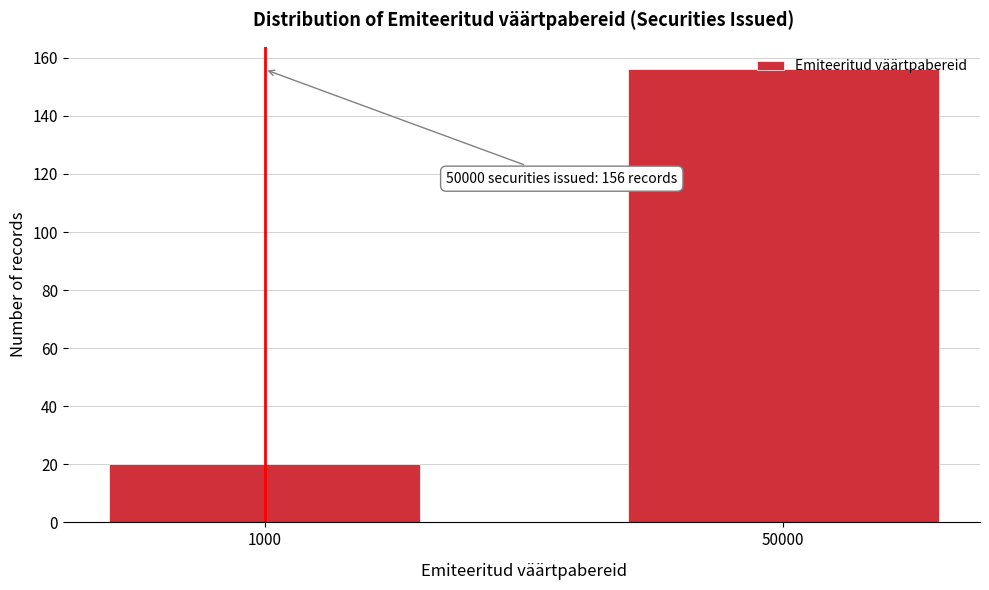

At which category does the chart reach its peak across all series?

50000